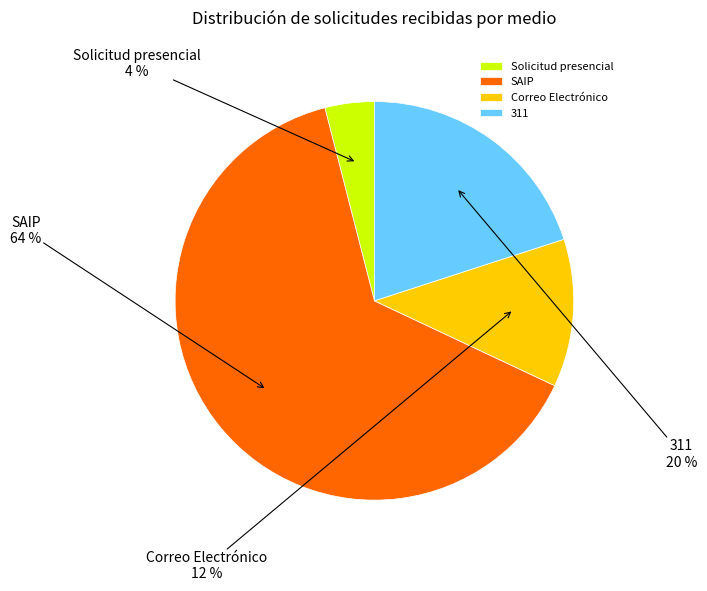

Which category has the biggest portion of the pie?

SAIP